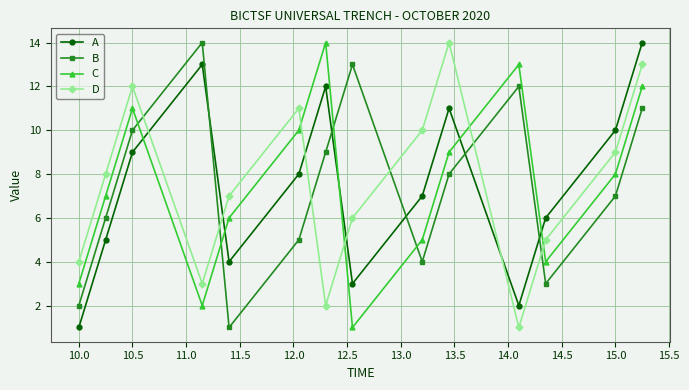

What is the difference between the second highest and minimum values in the B series?

12